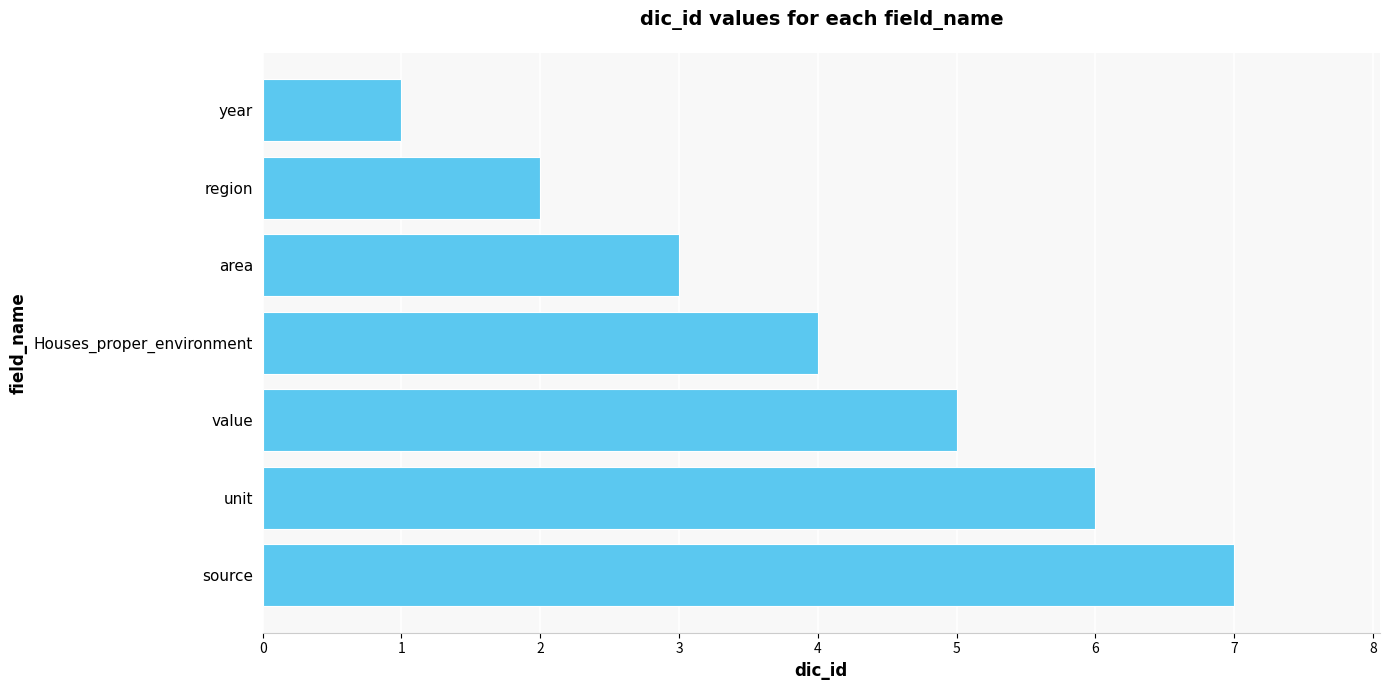

Are the bars horizontal?

Yes